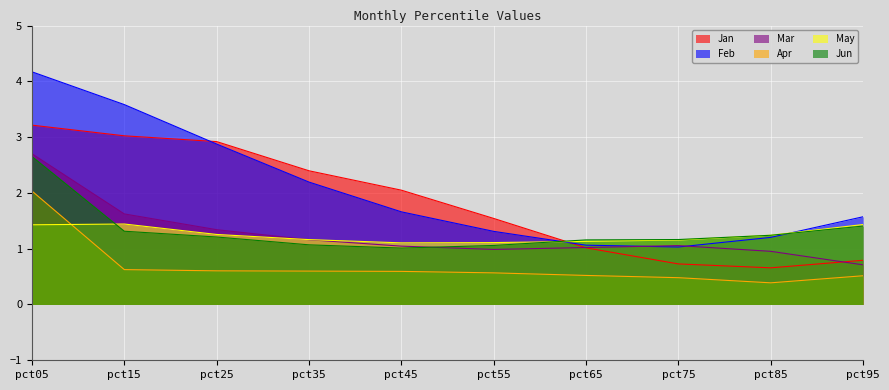

Which series has the largest total across all categories?

Feb